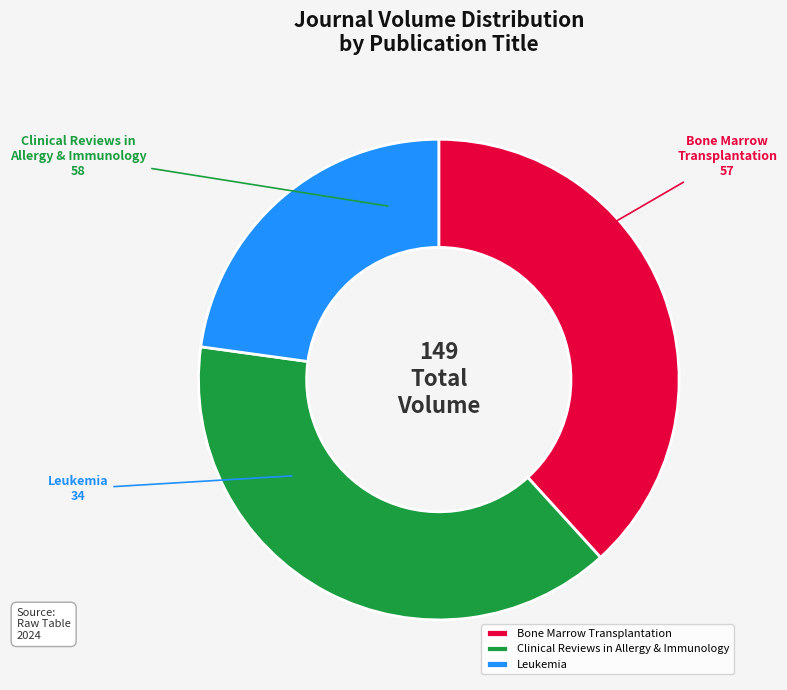

How many segments does this pie chart have?

3